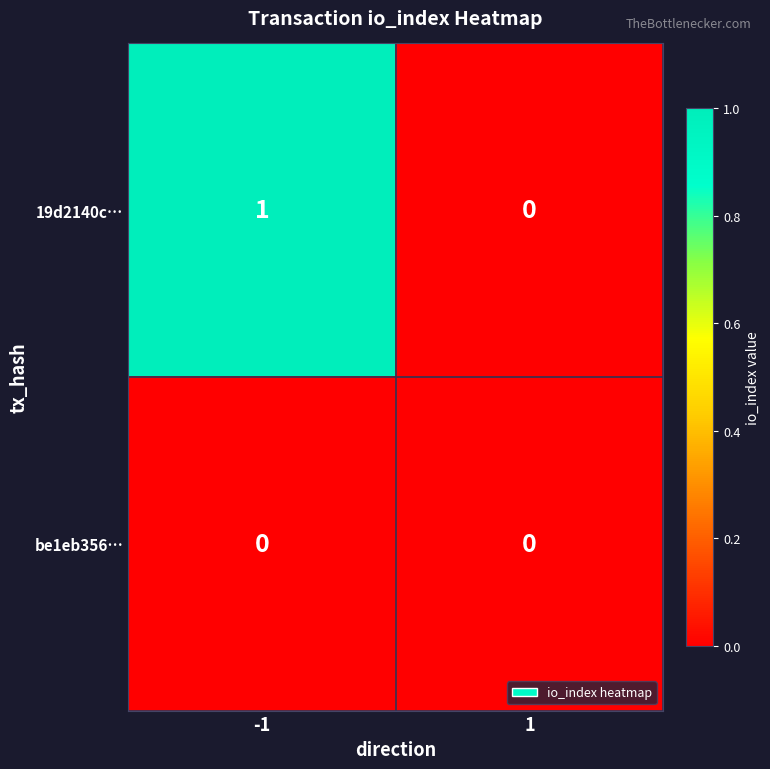

True or false: 19d2140c… has a value of 1 at -1.

True